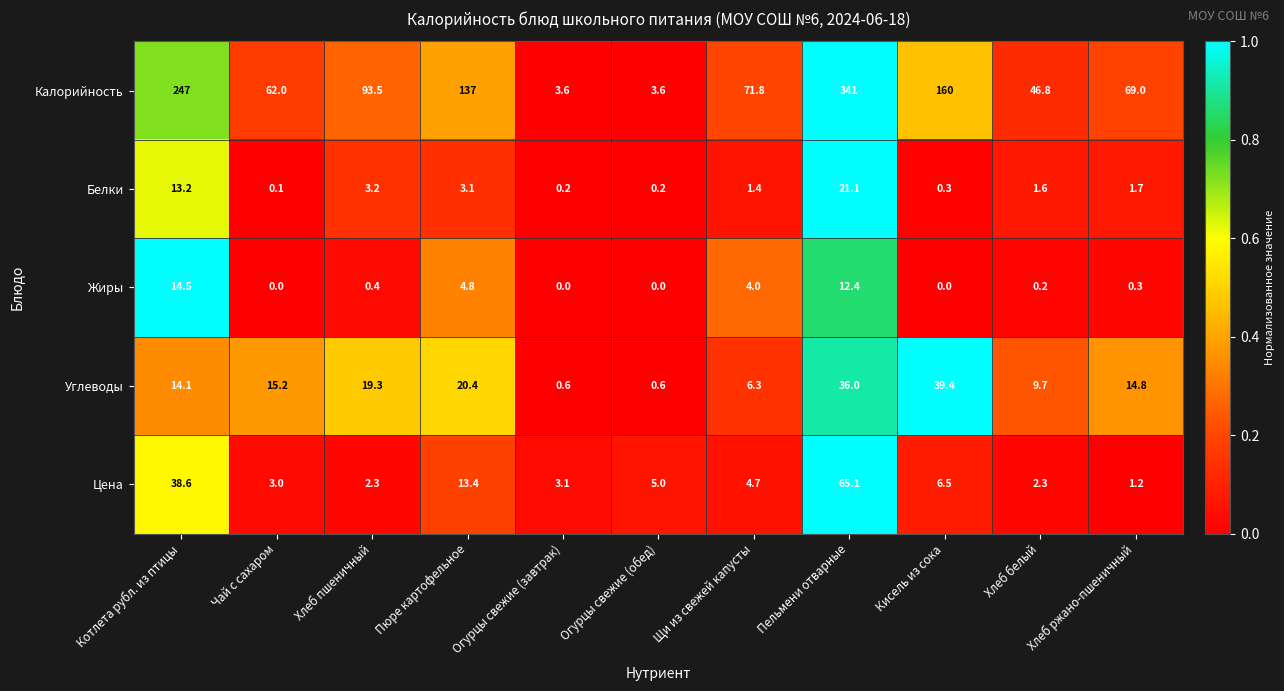

How many data points in Калорийность are above 71?

6